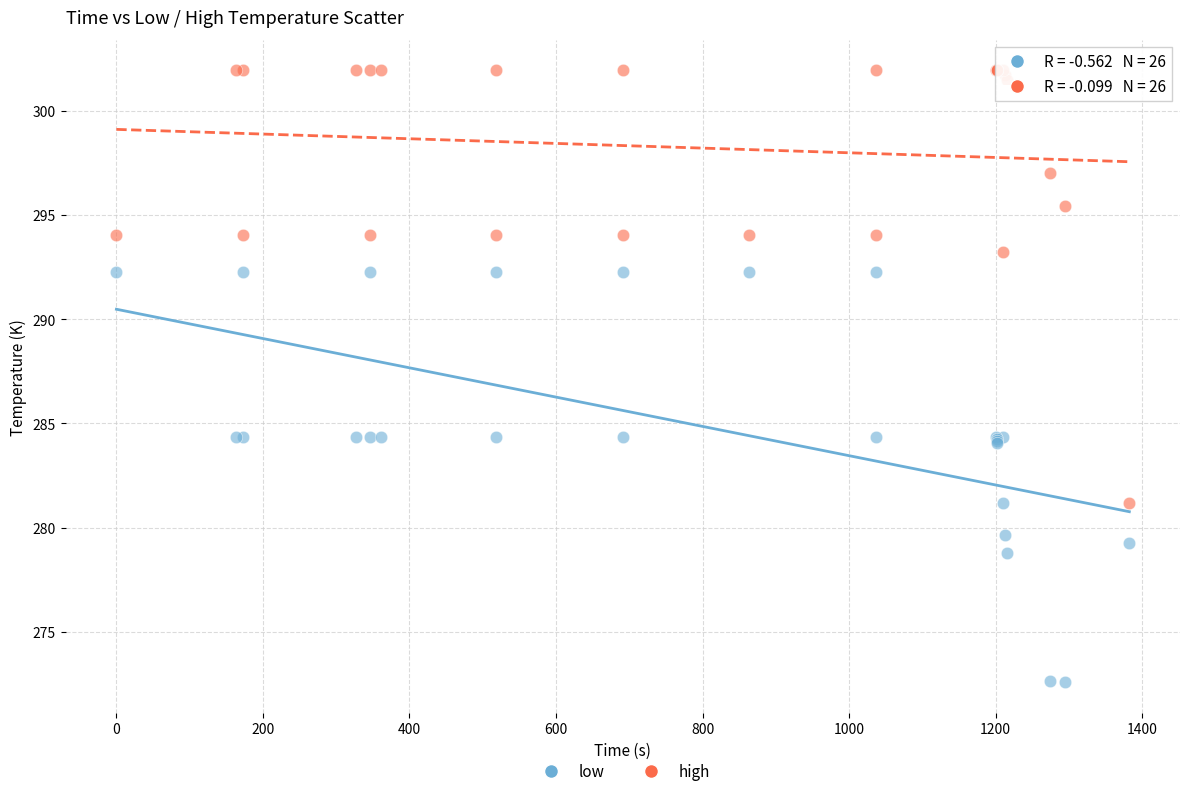

Which series contains the lowest Y value?

low